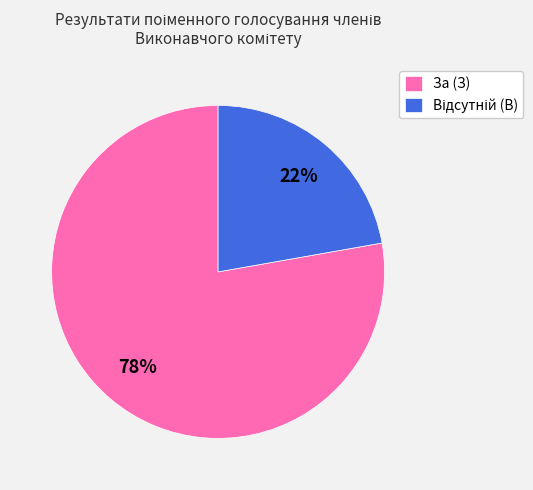

True or false: За (З) accounts for 78% of the total.

True